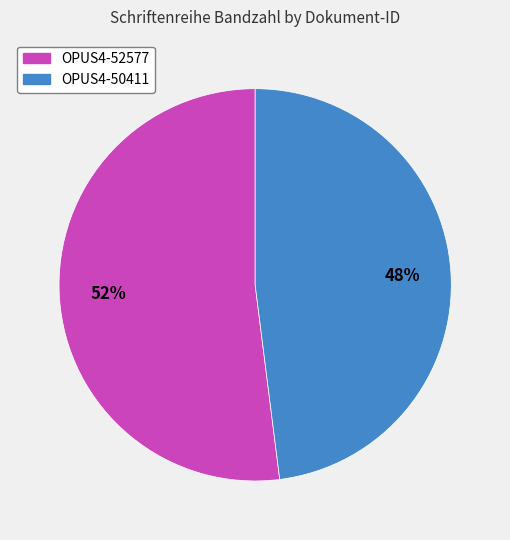

Which has a higher value, OPUS4-52577 or OPUS4-50411?

OPUS4-52577